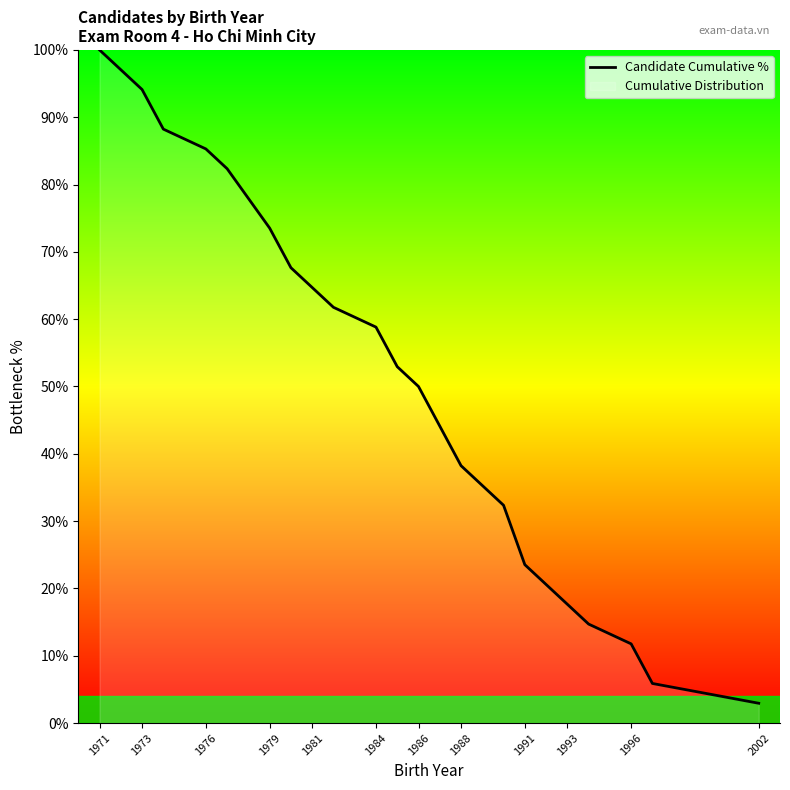

What is the greatest value displayed?

100.0